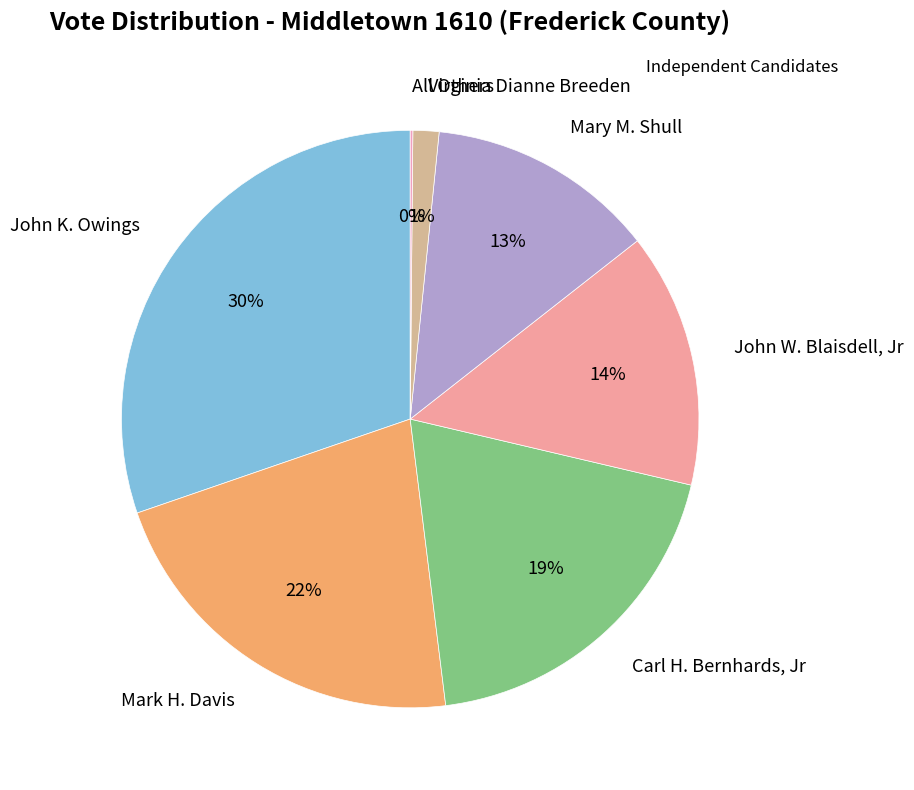

Which category has the biggest portion of the pie?

John K. Owings